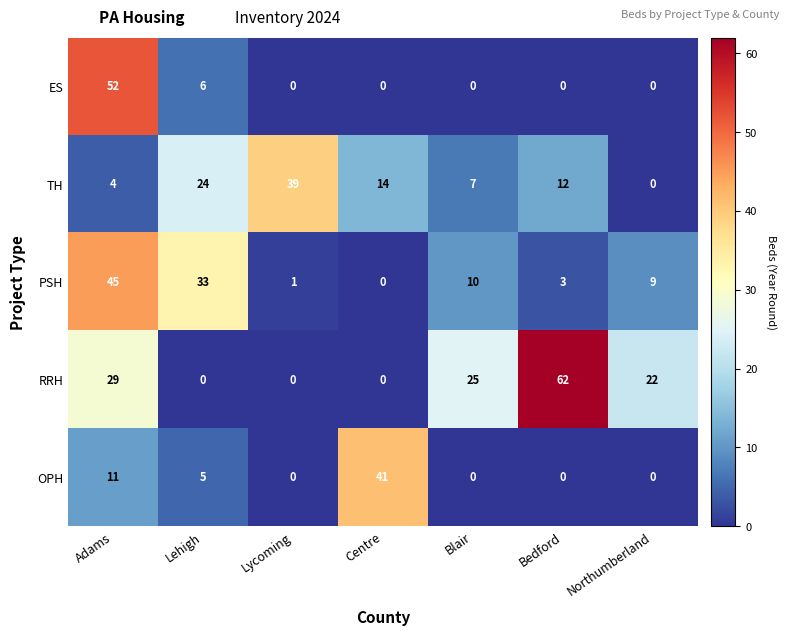

True or false: OPH has a value of 3 at Adams.

False